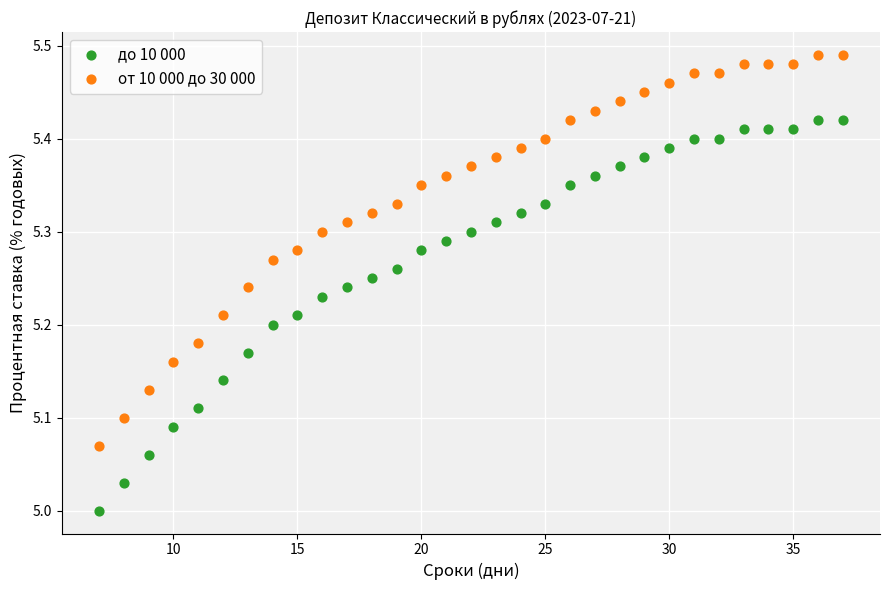

Which series contains the highest Y value?

от 10 000 до 30 000